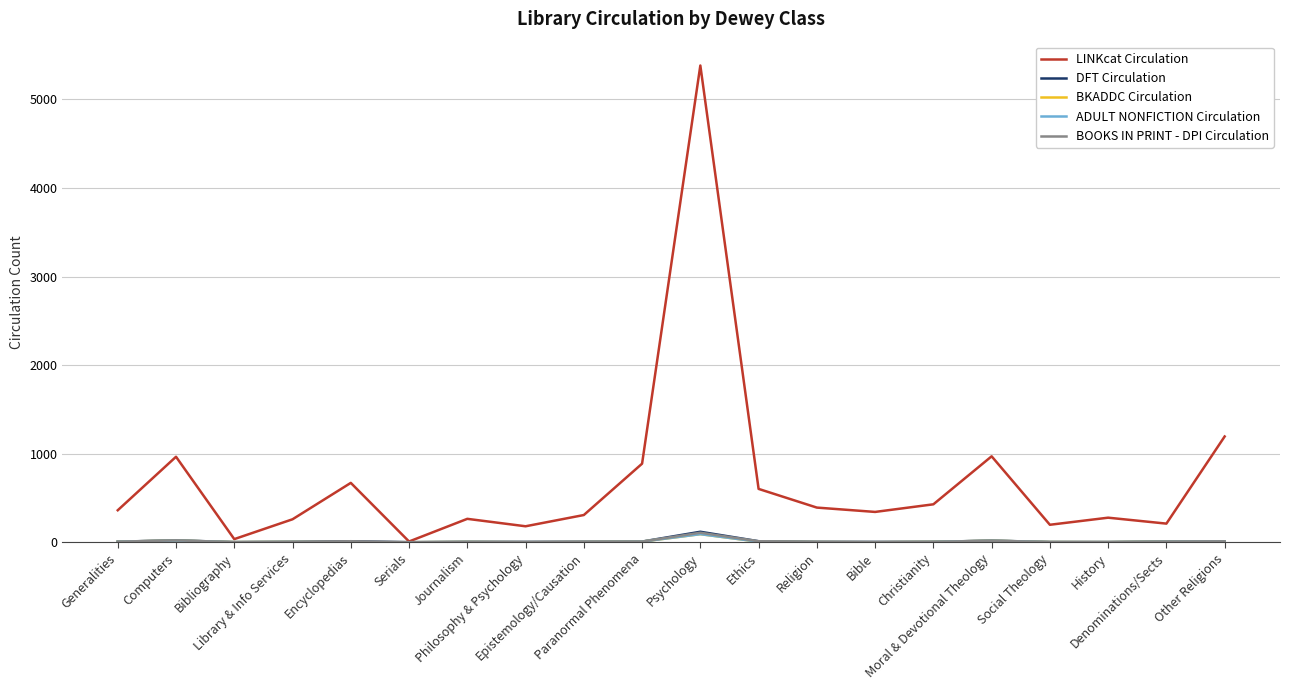

At Bibliography, list the series in order from largest to smallest.

LINKcat Circulation, DFT Circulation, BKADDC Circulation, ADULT NONFICTION Circulation, BOOKS IN PRINT - DPI Circulation